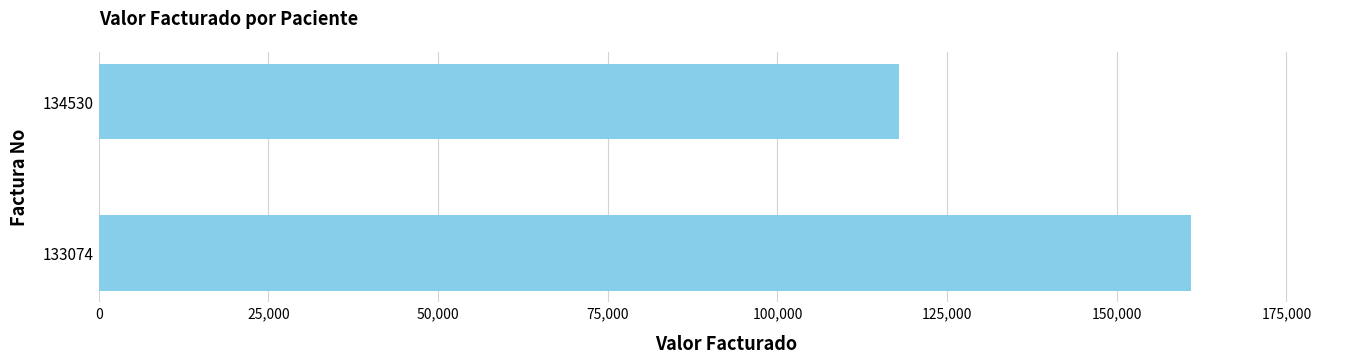

The value at 133074 is 68393. True or false?

False